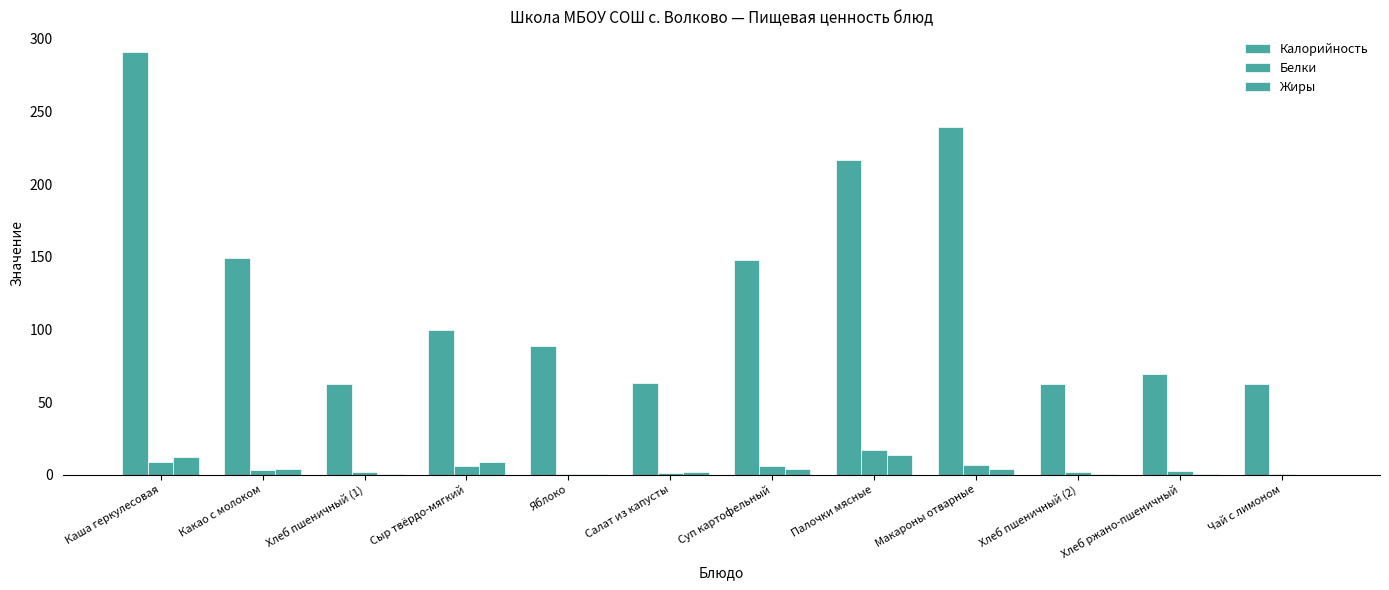

How many data points in Калорийность are above 99?

6